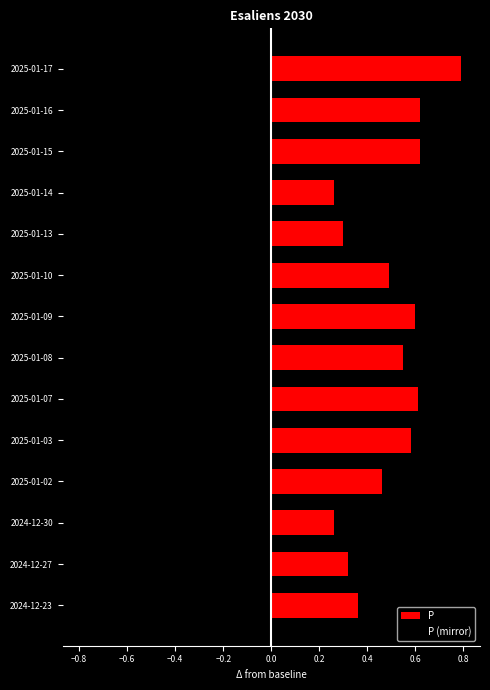

Is it true that P equals 0.1 at 2025-01-13?

False